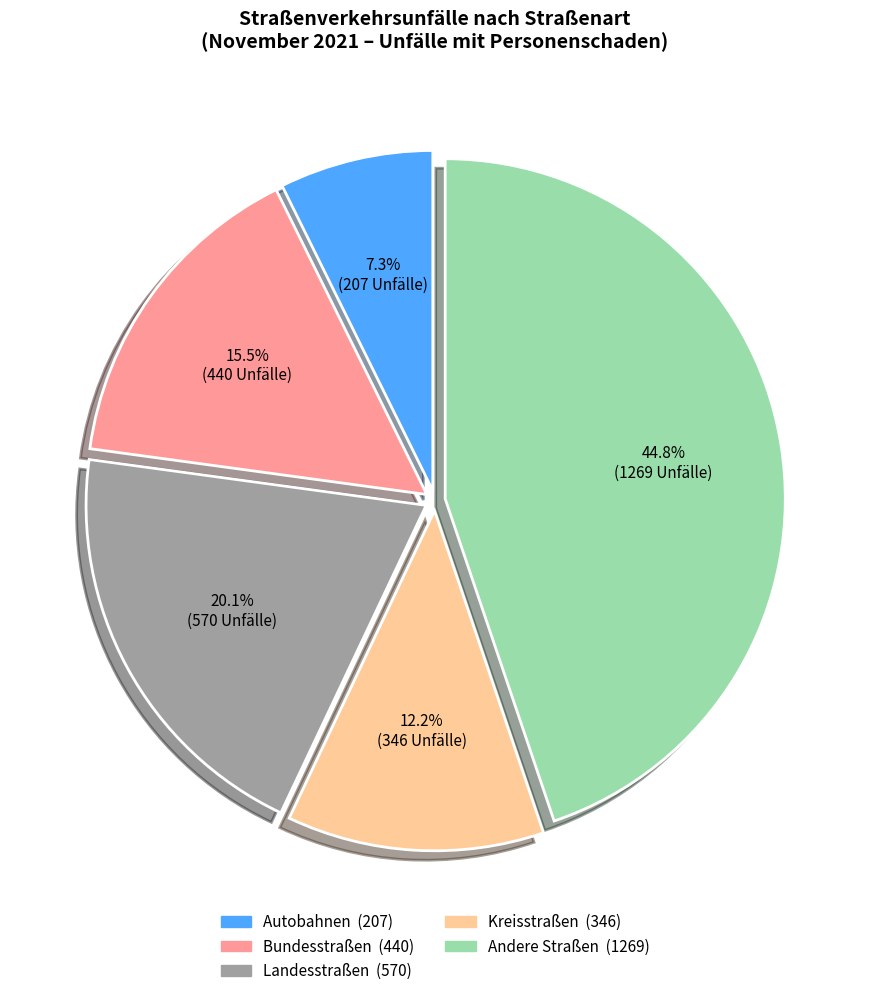

Which has a higher value, Autobahnen or Landesstraßen?

Landesstraßen